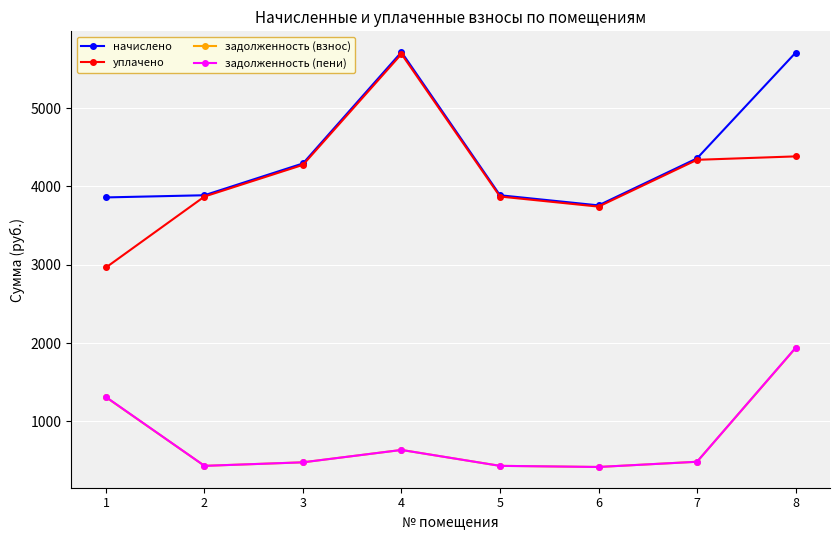

What is the difference between the highest and lowest values at 3?

3816.7